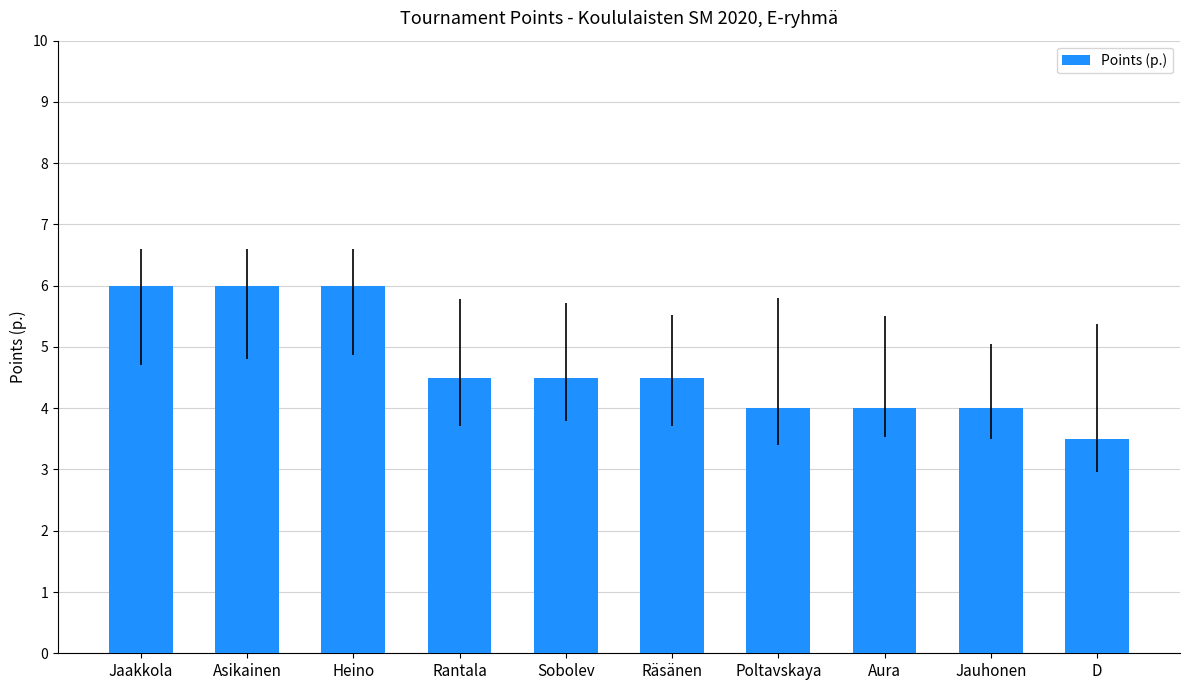

Approximately how many times larger is the value at Jauhonen compared to D?

1.1